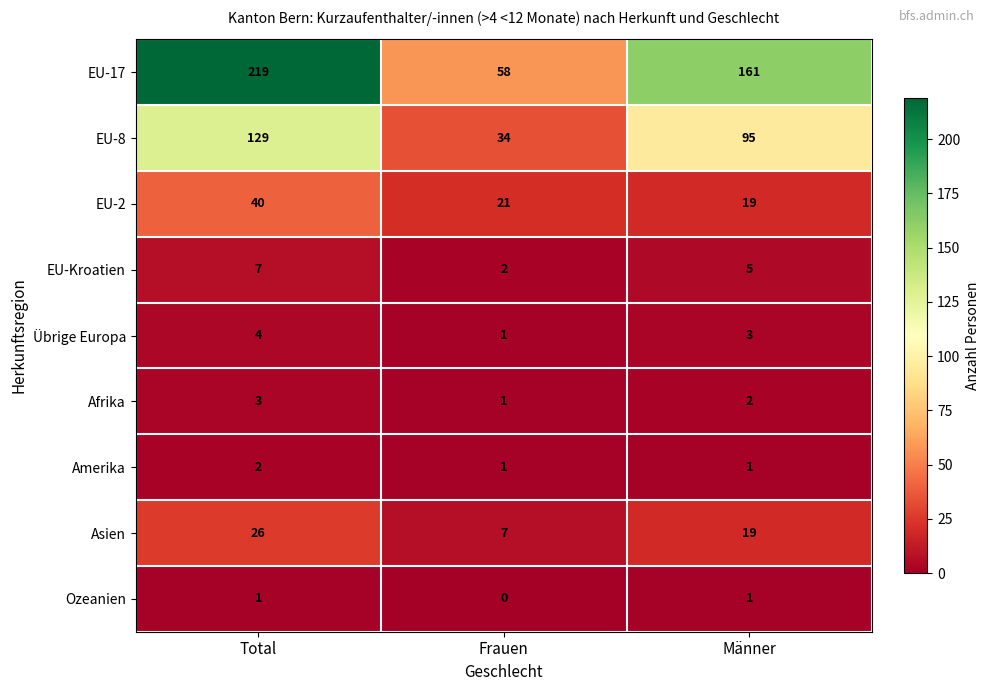

The Amerika series shows 0 at Männer. True or false?

False